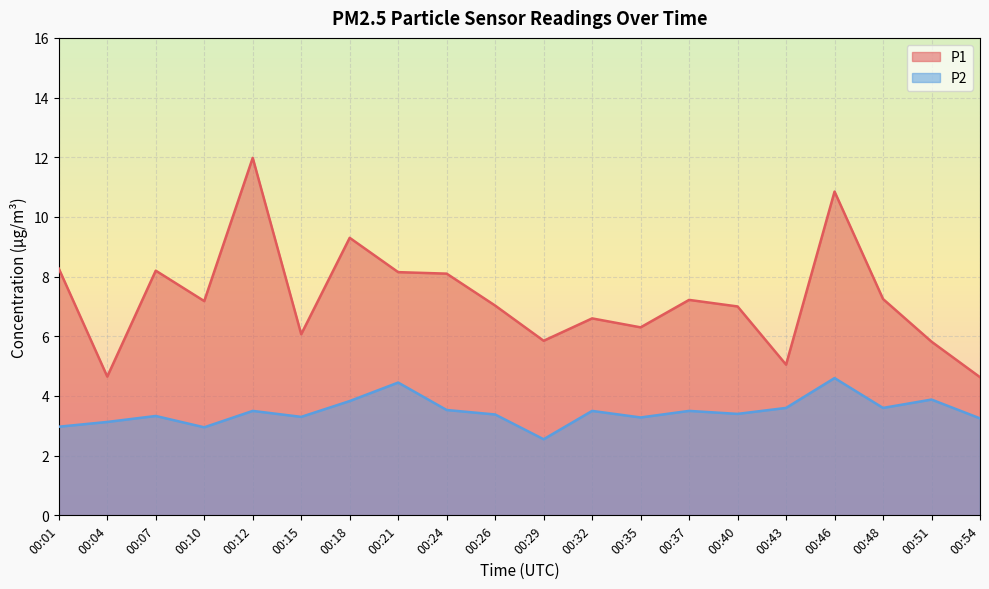

What are all the series names shown in the legend?

P1, P2